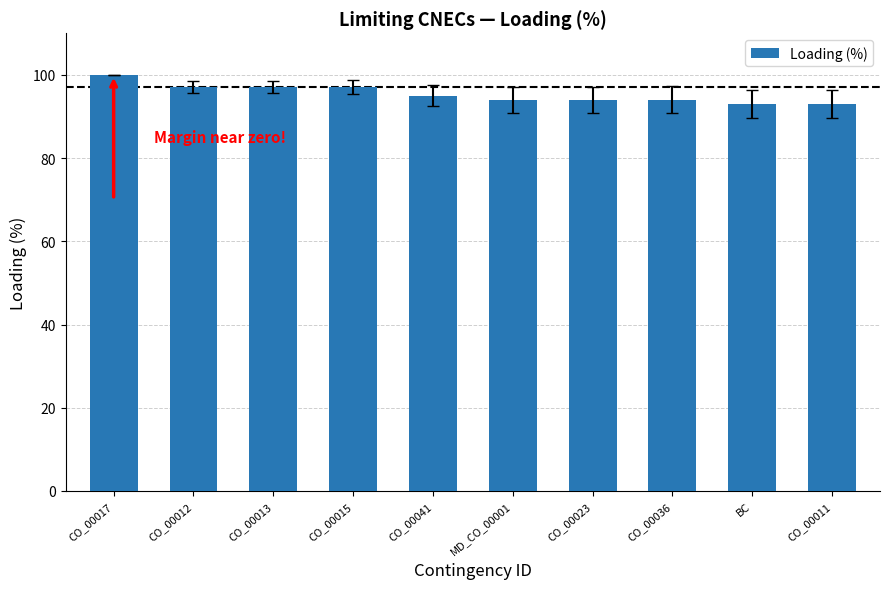

Reading left to right, extract all data points from this chart.

CO_00017=100	CO_00012=97	CO_00013=97	CO_00015=97	CO_00041=95	MD_CO_00001=94	CO_00023=94	CO_00036=94	BC=93	CO_00011=93